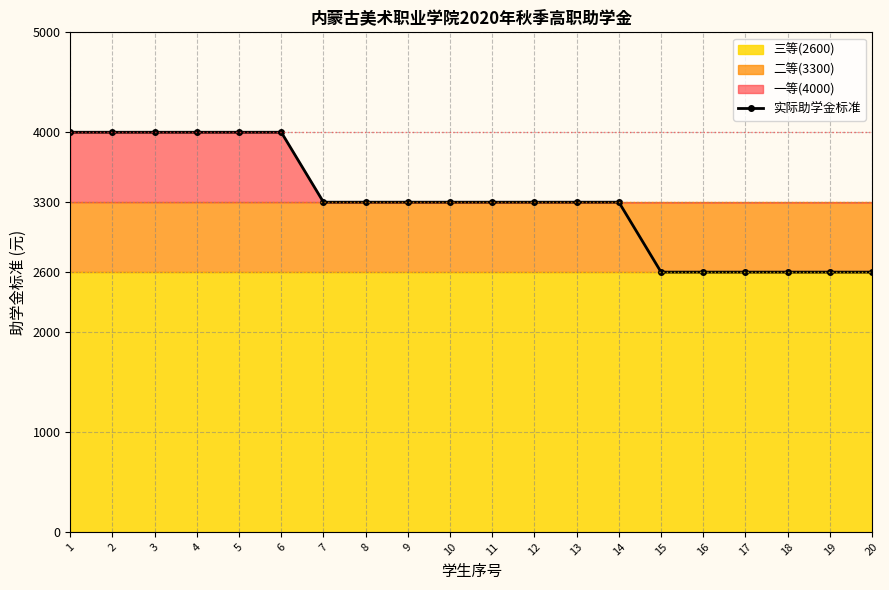

At which category does the chart reach its peak across all series?

1